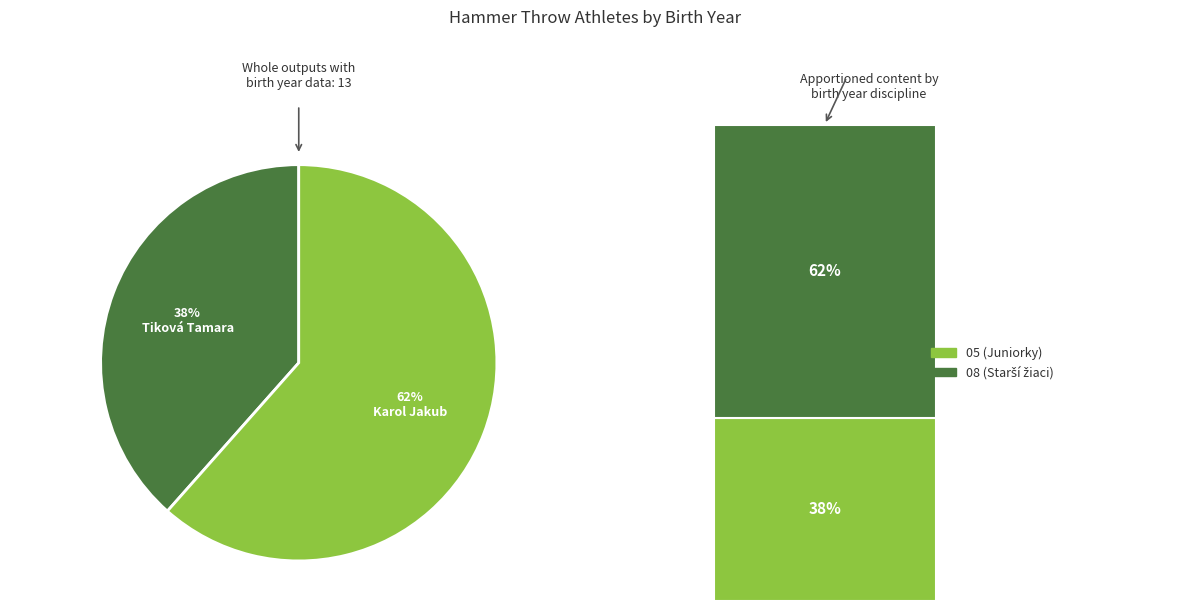

To the nearest percent, what is the difference between the largest and smallest slice percentages?

23%